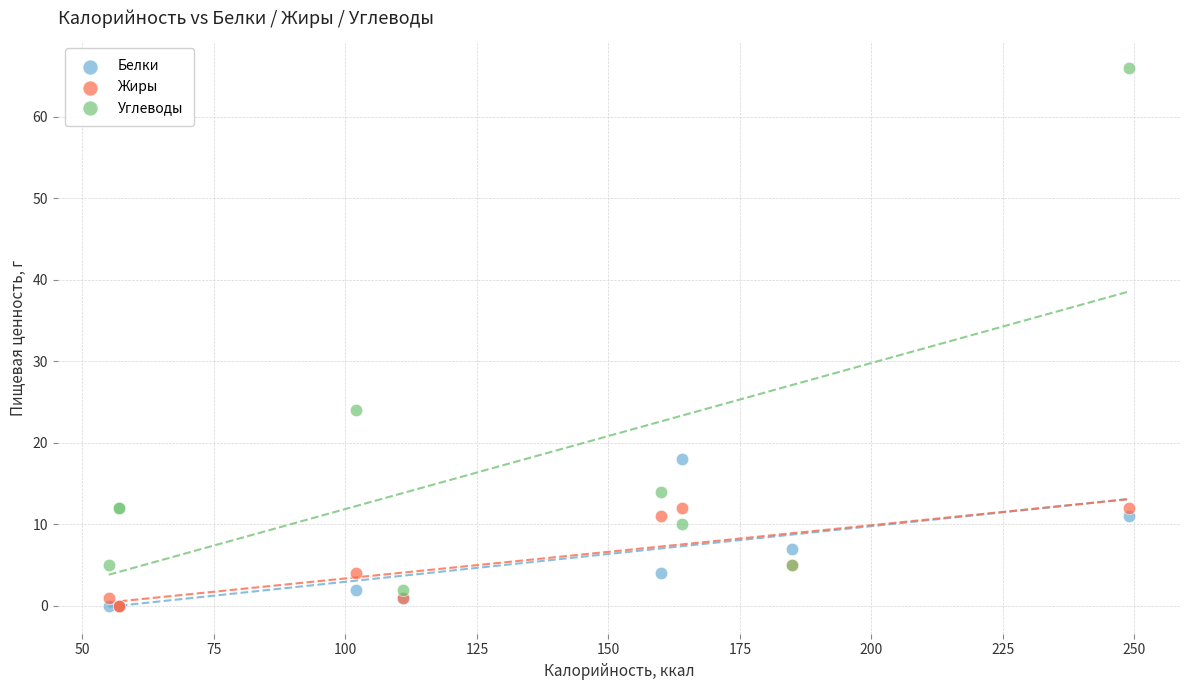

Across all series, what Y value is closest to 33?

24